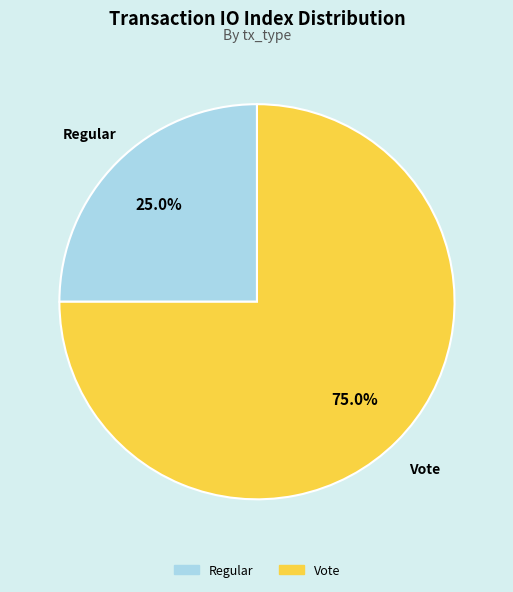

Which slice is the smallest?

Regular